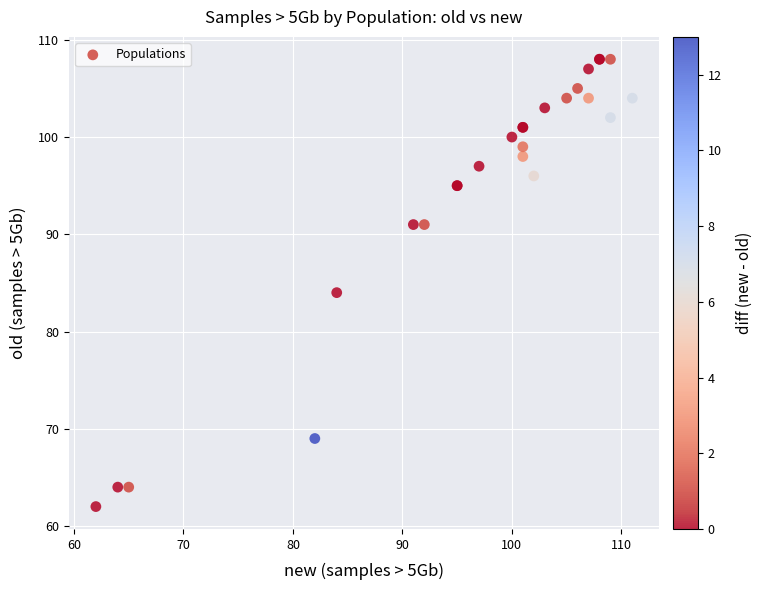

What Y value in the scatter plot is closest to 85?

84